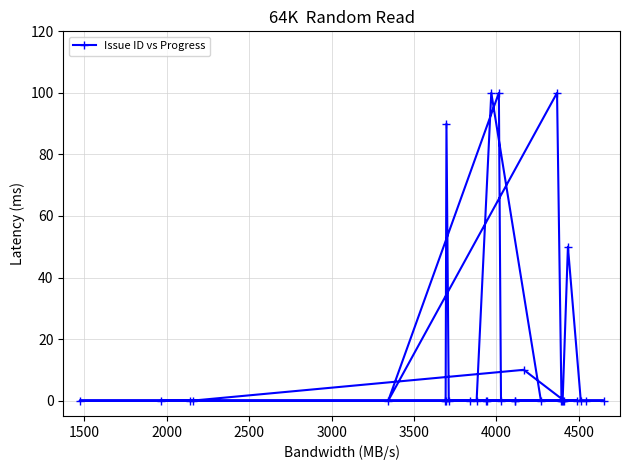

What is the average value?

15